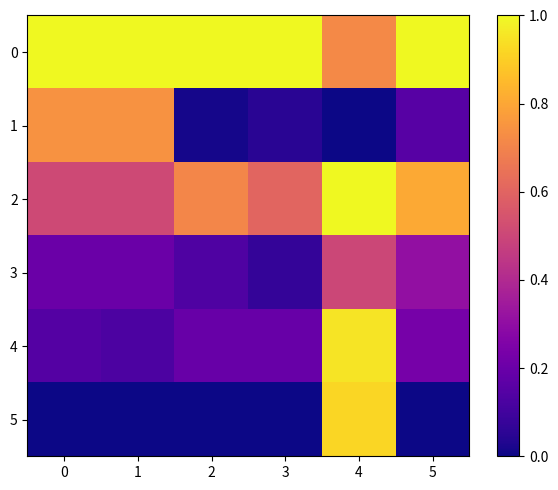

Reading left to right, list all the values displayed in this chart.

0: 0=1.0	1=1.0	2=1.0	3=1.0	4=0.7	5=1.0
1: 0=0.7	1=0.7	2=0.0	3=0.1	4=0.0	5=0.2
2: 0=0.5	1=0.5	2=0.7	3=0.6	4=1.0	5=0.8
3: 0=0.2	1=0.2	2=0.1	3=0.1	4=0.5	5=0.3
4: 0=0.1	1=0.1	2=0.2	3=0.2	4=1.0	5=0.2
5: 0=0.0	1=0.0	2=0.0	3=0.0	4=0.9	5=0.0